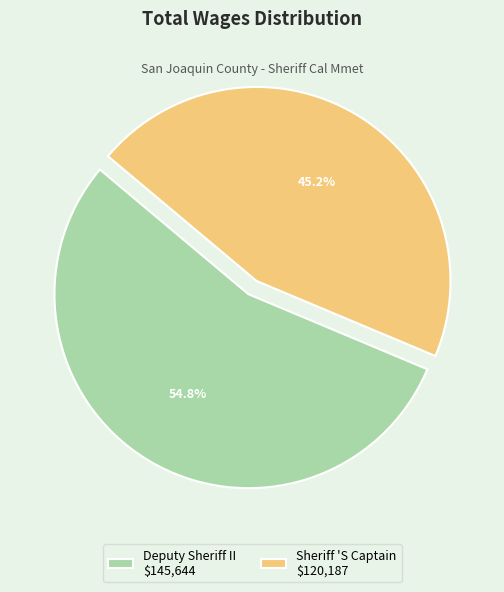

Which category has the biggest portion of the pie?

Deputy Sheriff II